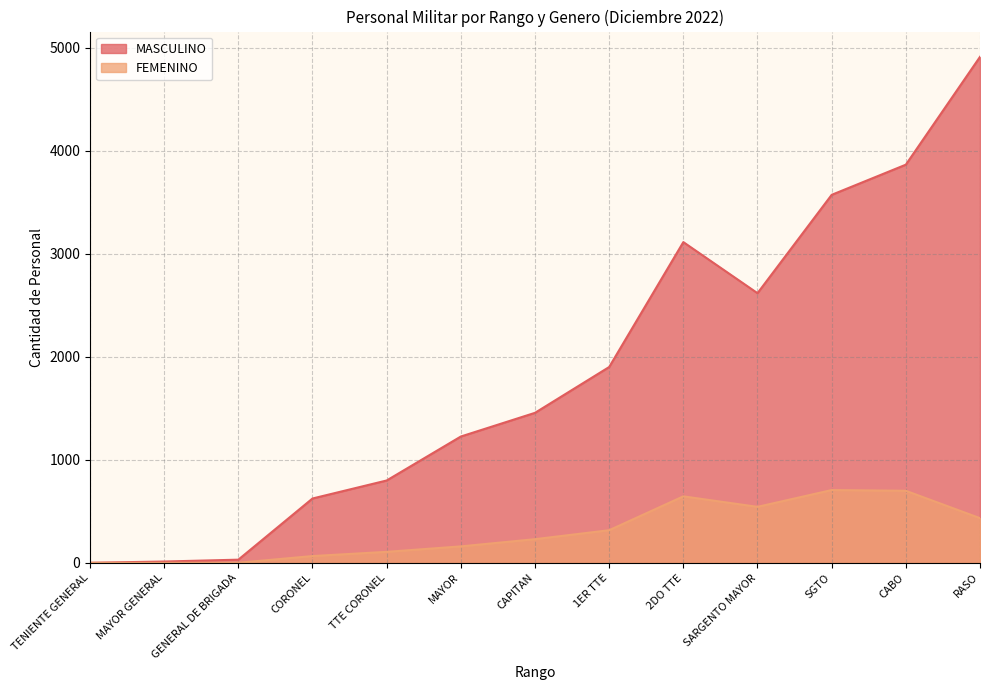

What is the value of the MASCULINO point at the 10th from the left?

2619